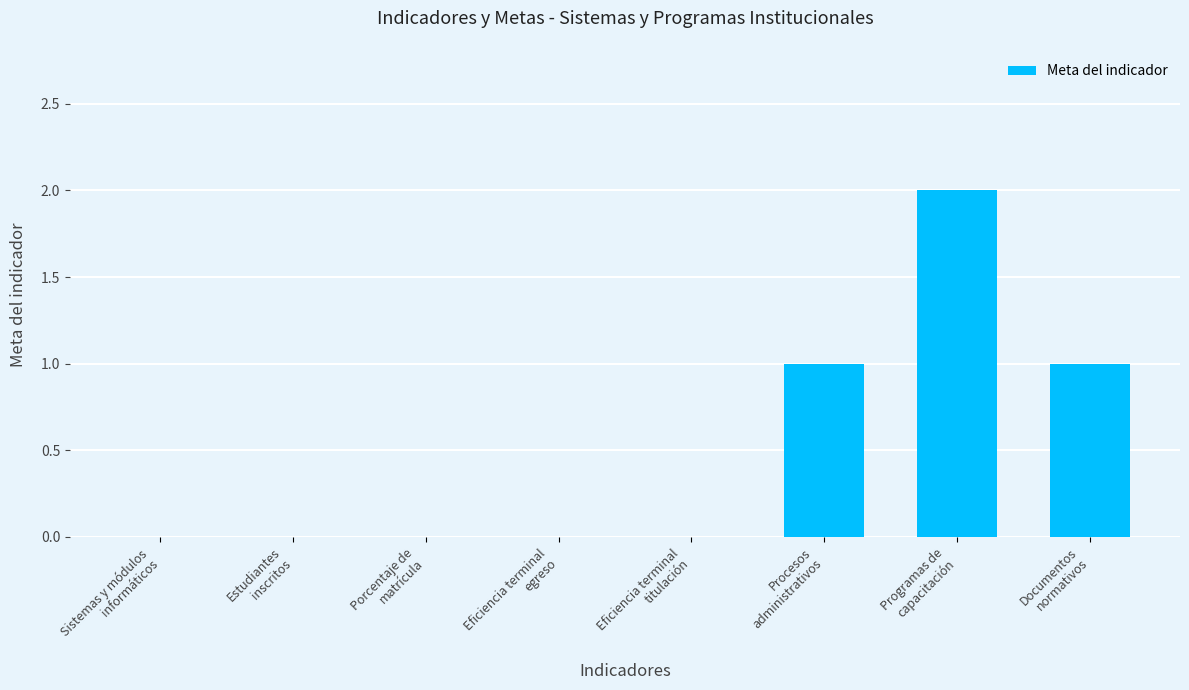

Which category has the highest value across all series?

Programas de
capacitación